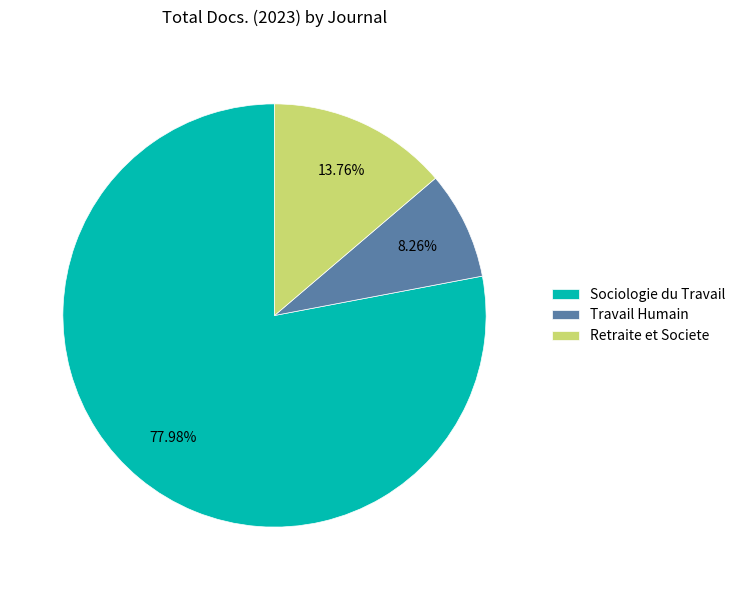

The Sociologie du Travail slice represents 78% of the pie. True or false?

True